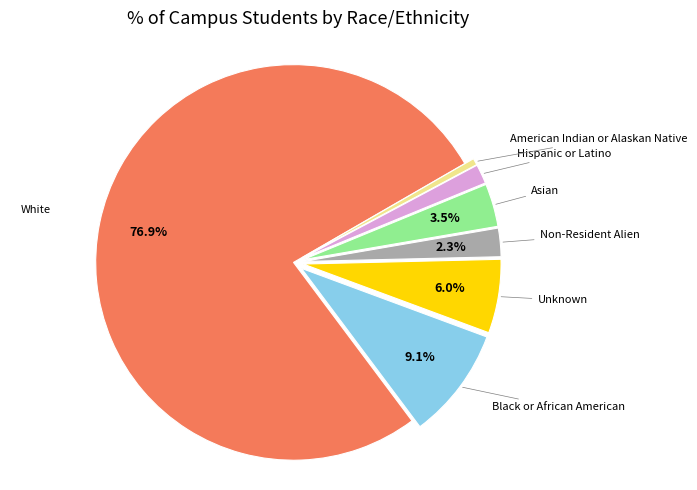

Does any single category account for the majority?

Yes